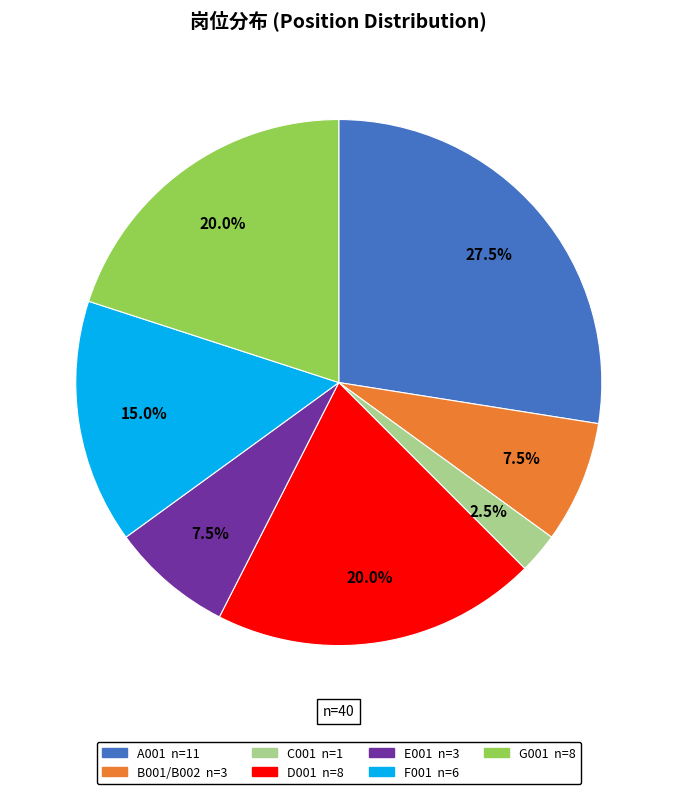

How many segments does this pie chart have?

7